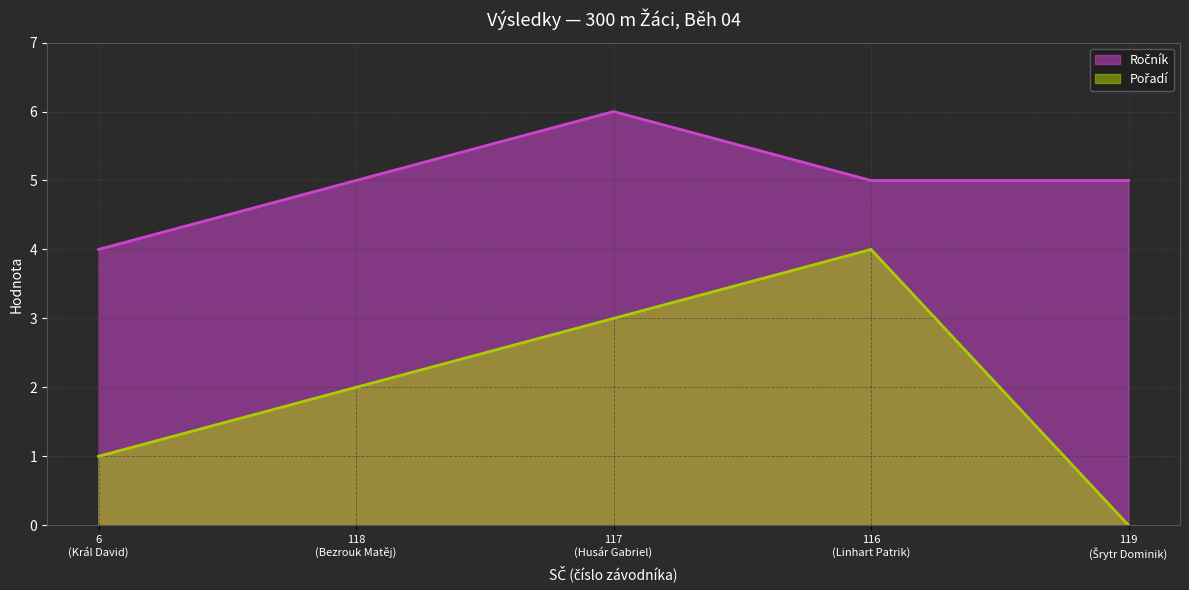

What is the maximum value shown in the chart?

6